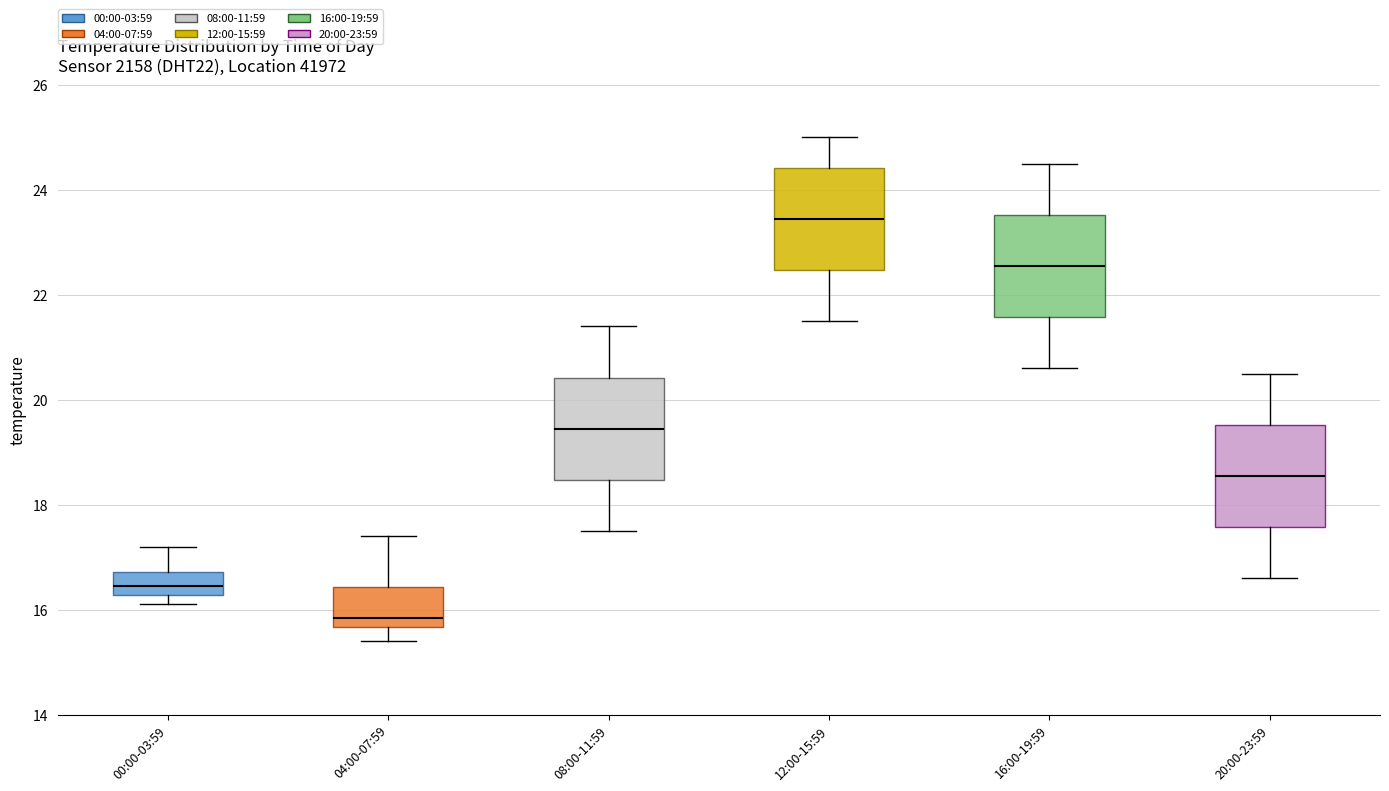

Reading left to right, read every box against the y-axis: the position of its median line, the range the box covers, and the ends of its whiskers. The values are not printed on the chart, so give them approximately, as read against the axis.

00:00-03:59: median 16.4, box 16.2 to 16.8, whiskers 16.2 (just below the box's lower edge) to 17.2
04:00-07:59: median 15.8, box 15.6 to 16.4, whiskers 15.4 to 17.4
08:00-11:59: median 19.4, box 18.4 to 20.4, whiskers 17.6 to 21.4
12:00-15:59: median 23.4, box 22.4 to 24.4, whiskers 21.6 to 25.0
16:00-19:59: median 22.6, box 21.6 to 23.6, whiskers 20.6 to 24.6
20:00-23:59: median 18.6, box 17.6 to 19.6, whiskers 16.6 to 20.6